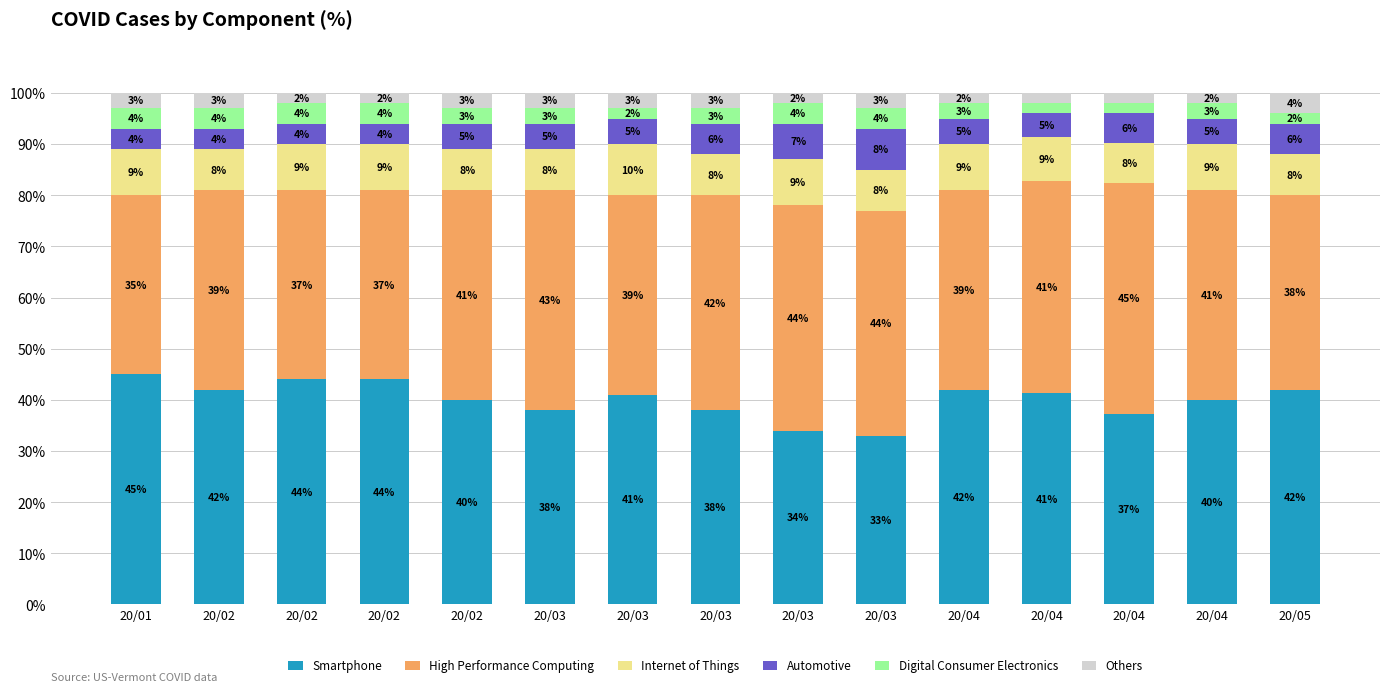

Count the number of categories in the chart.

15